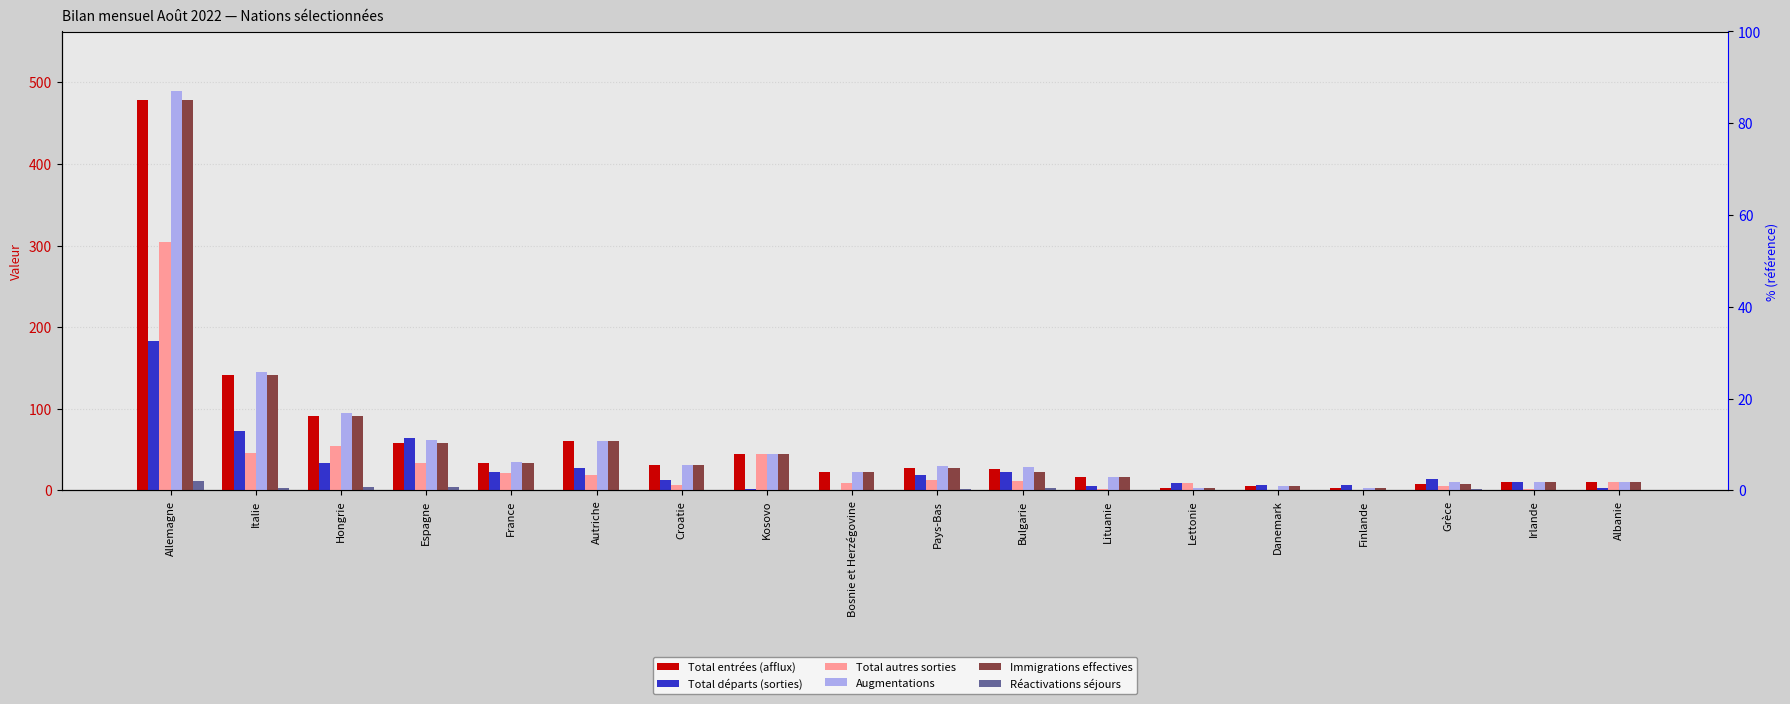

What is the label of the 10th bar from the left?

Pays-Bas